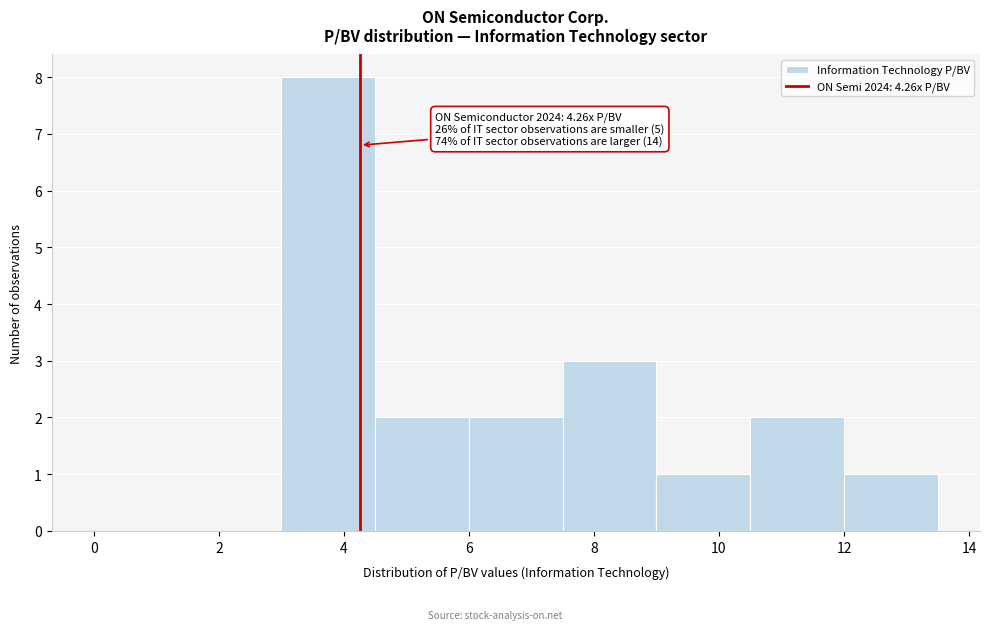

Over which range of the x-axis is the bar tallest?

3.0 to 4.5